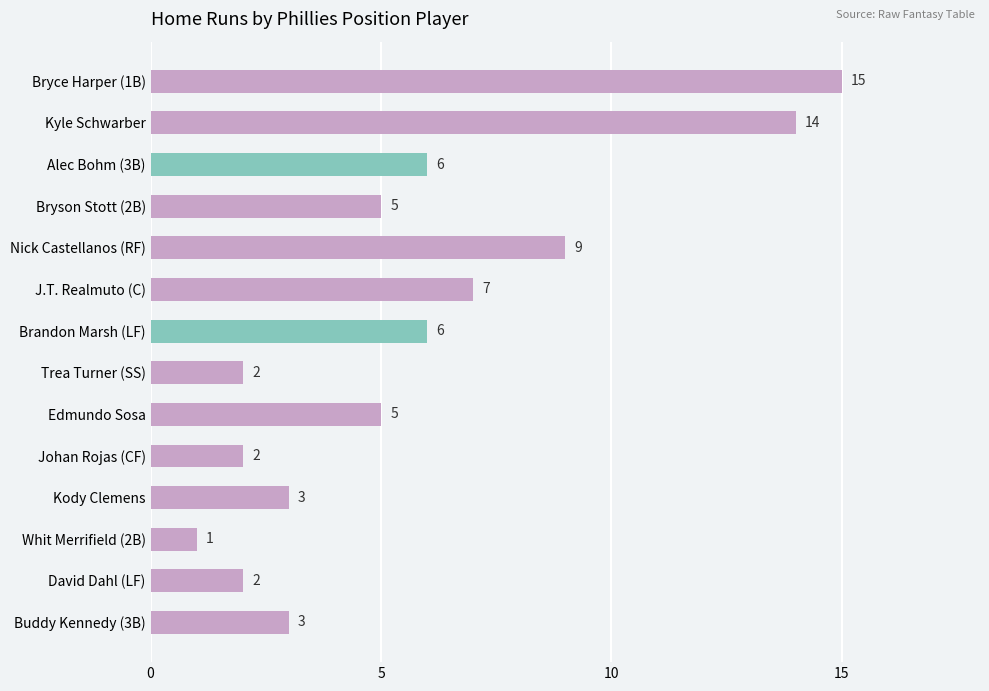

Which label corresponds to the largest value in the chart?

Bryce Harper (1B)